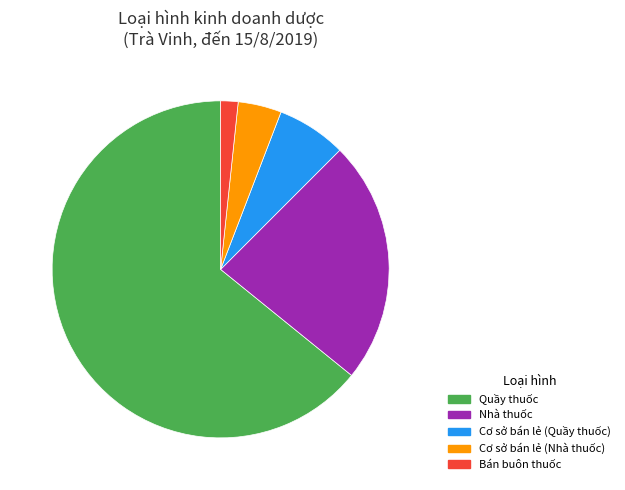

Count the number of slices in the pie.

5